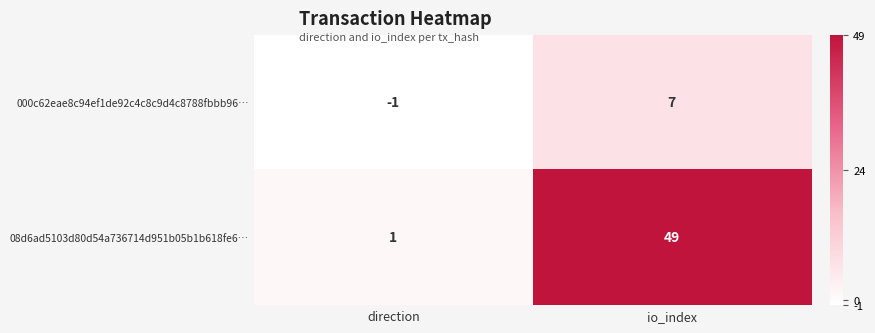

What is the sum of the 000c62eae8c94ef1de92c4c8c9d4c8788fbbb96… values at io_index and direction?

6